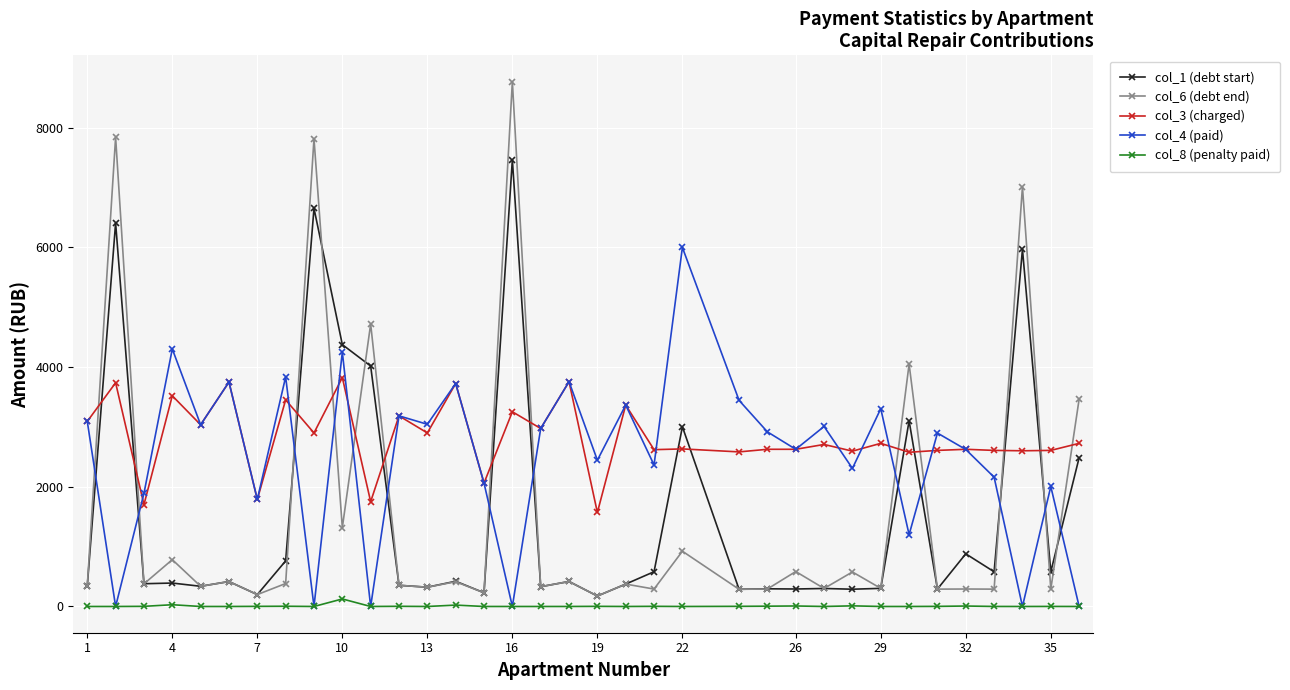

Does the chart have visible grid lines?

Yes